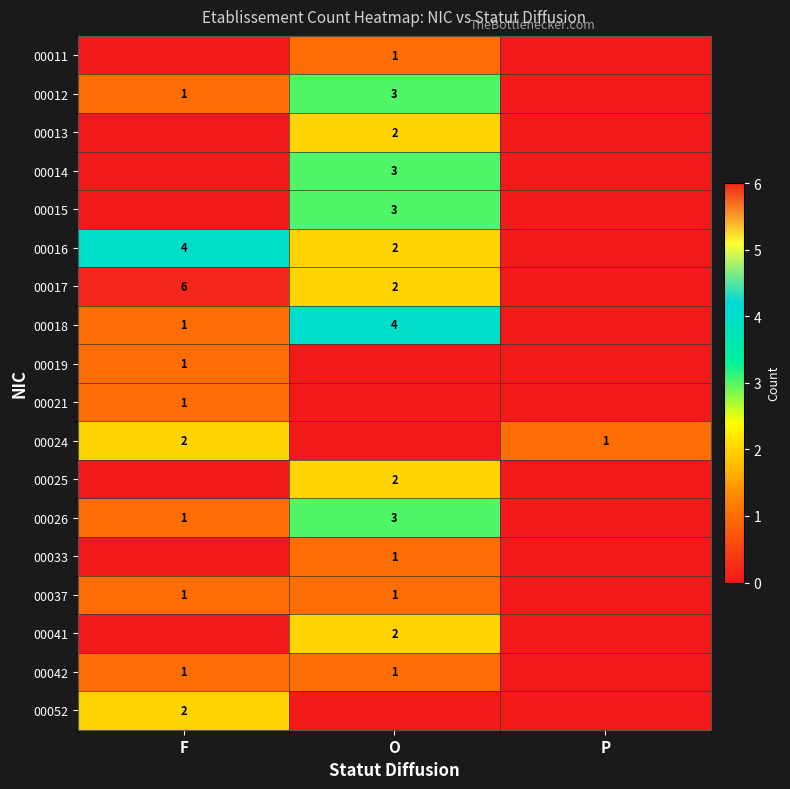

Is the value of 00014 at O greater than the value of 00017 at O?

Yes